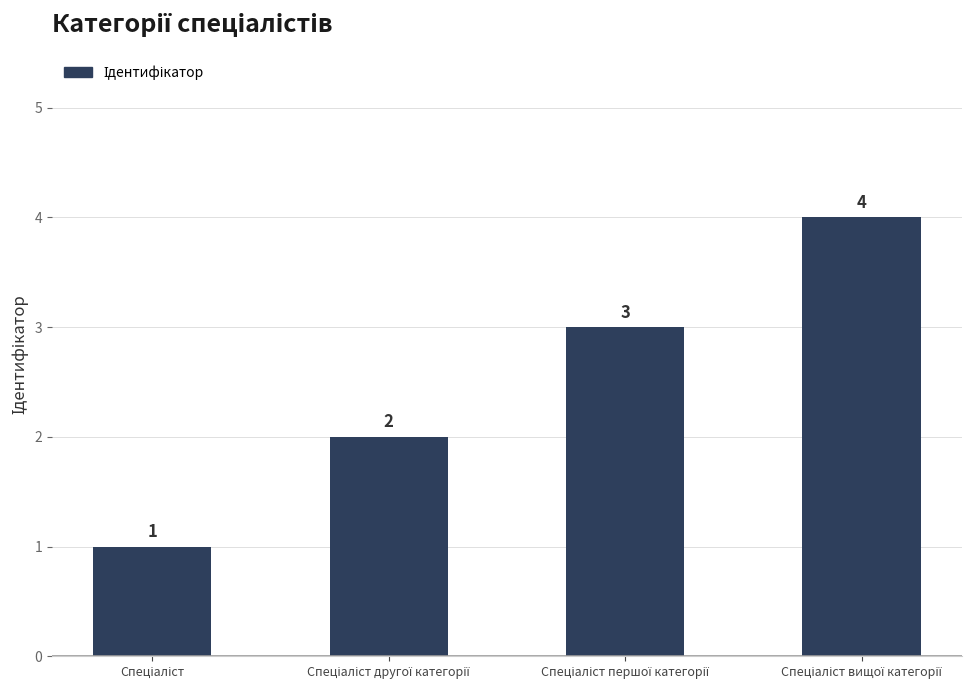

How many values are below 3?

2